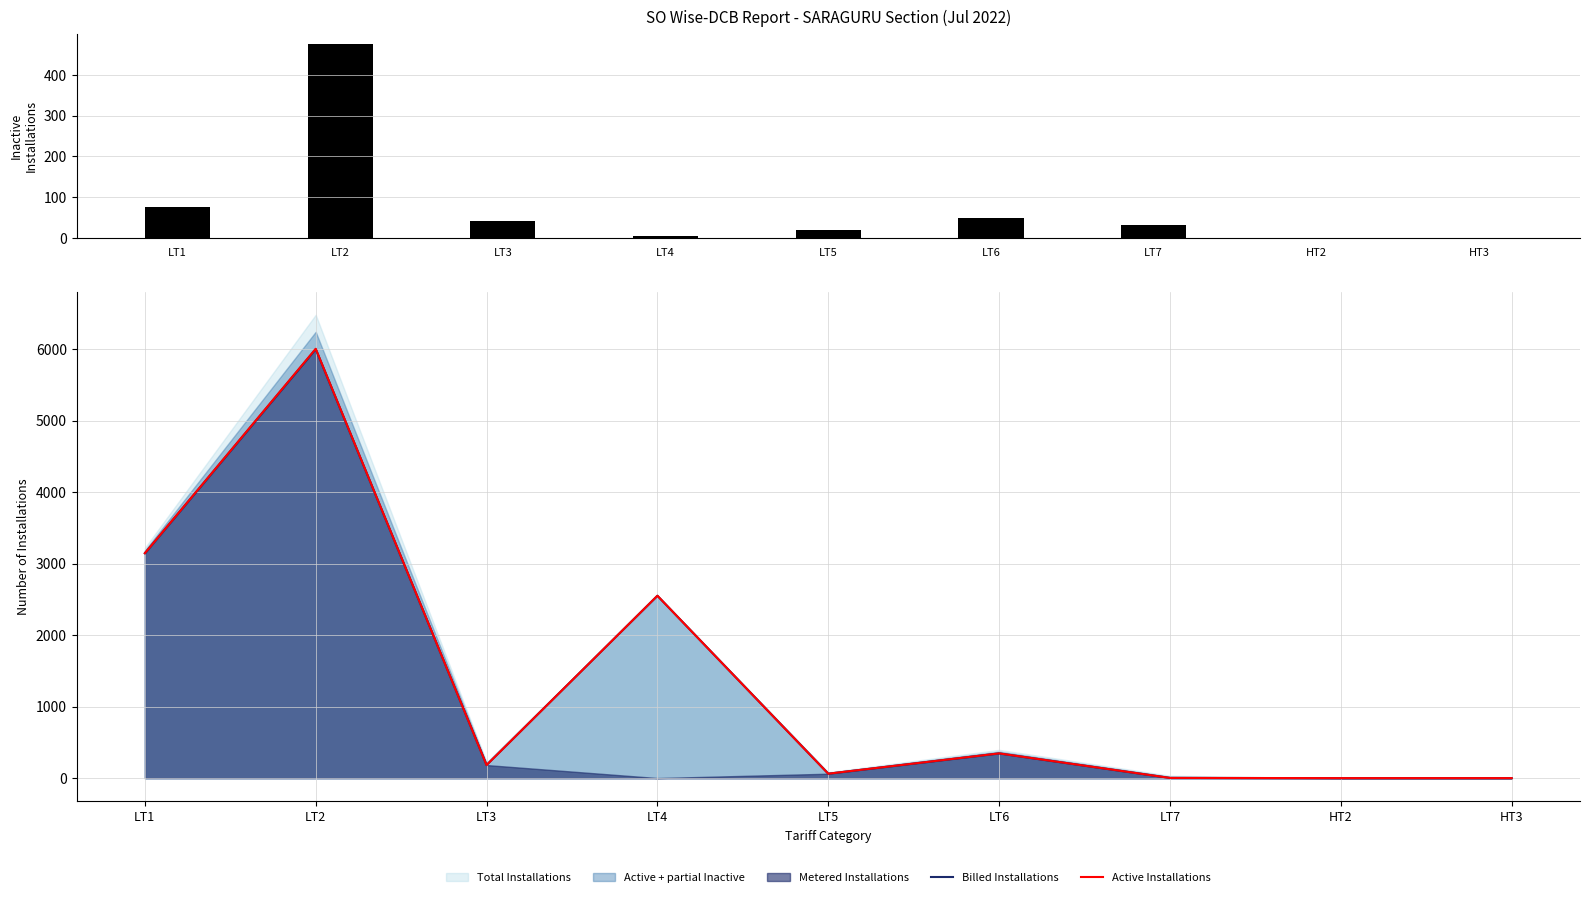

What is the average value of the Billed Installations series?

1367